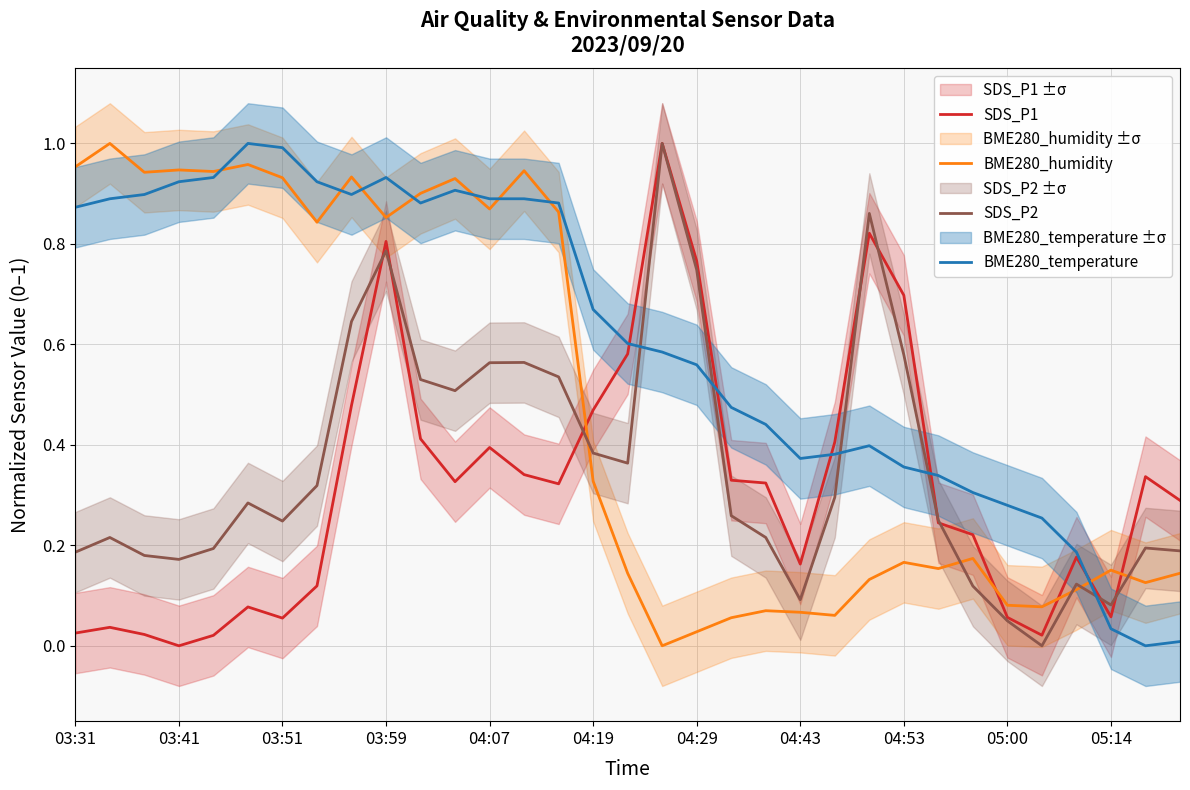

The value of SDS_P2 at 31 is 0.2. True or false?

True